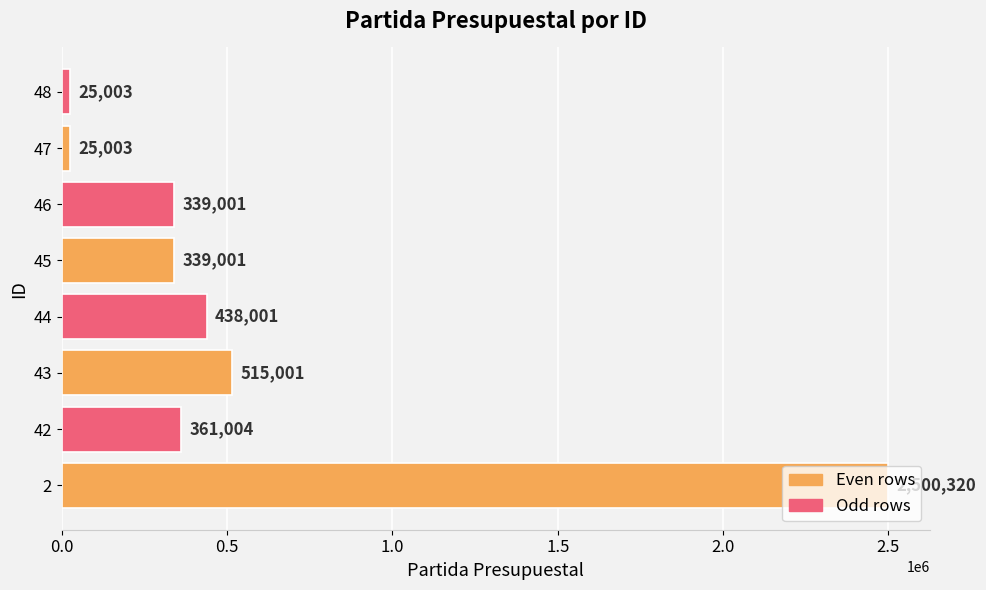

What is the minimum value shown in the chart?

25003